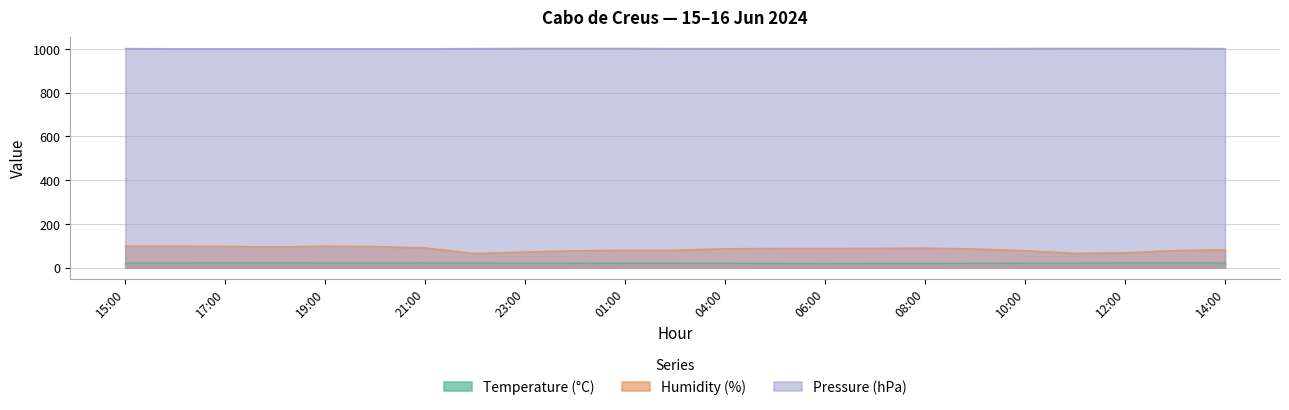

How many lines are shown in the chart?

3